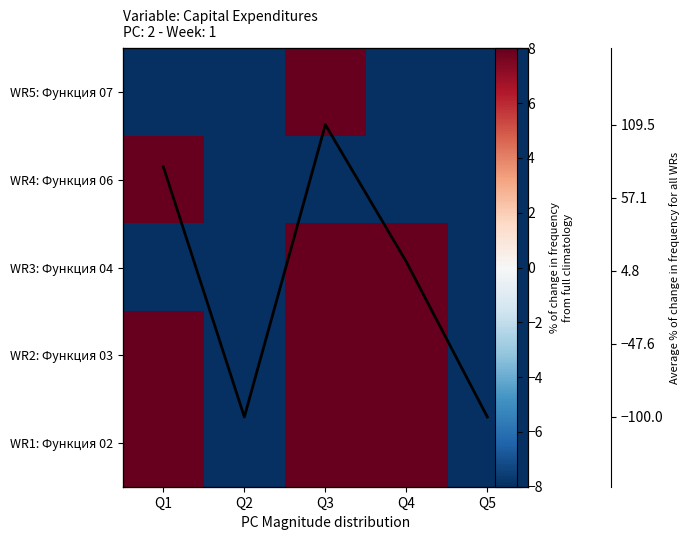

How many negative values does the Average % change series have?

2